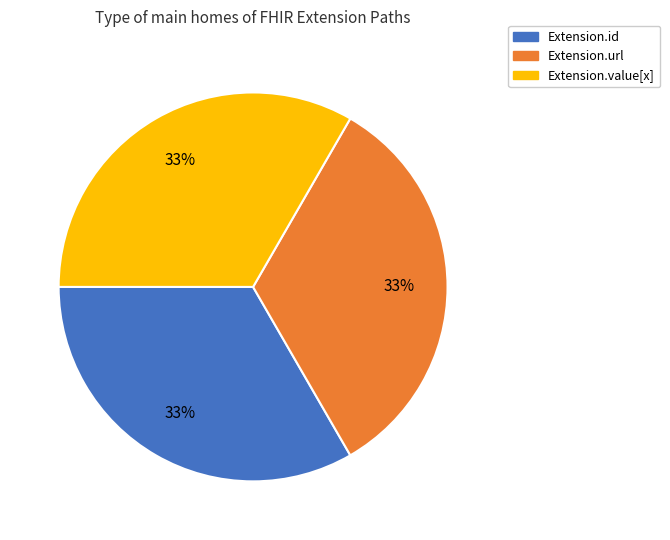

Is there any slice that represents more than half of the pie?

No